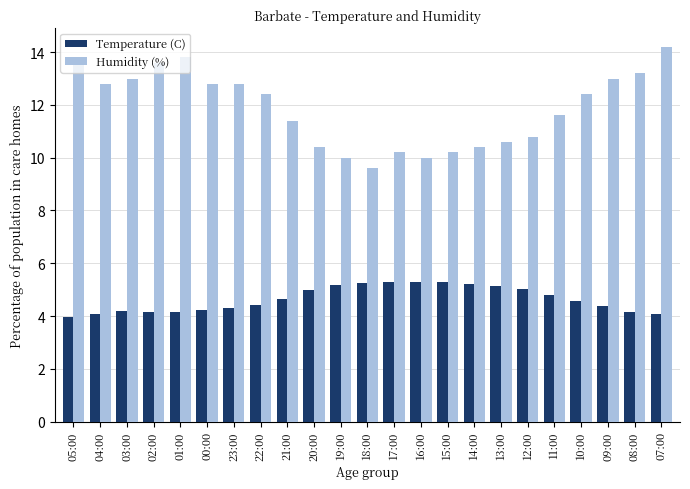

List the series in order of their overall mean, lowest first.

Temperature (C), Humidity (%)